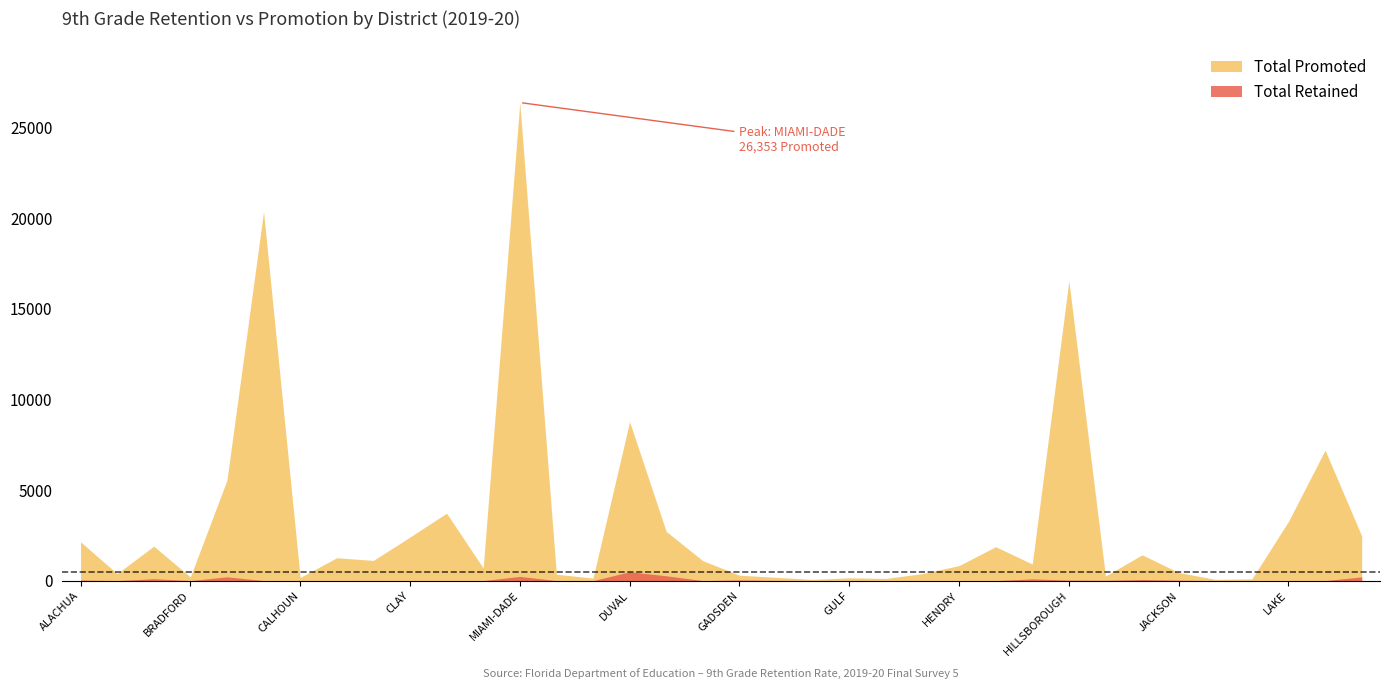

True or false: Total Retained and Total Promoted cross at least once.

False